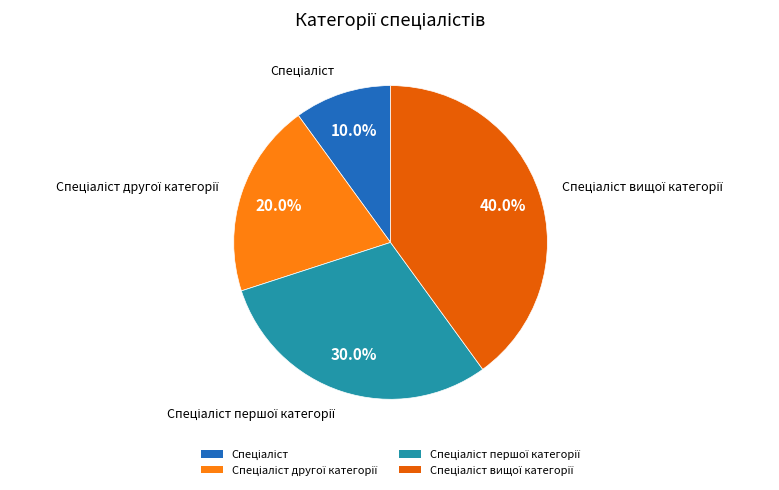

To the nearest percent, what is the difference between the largest and smallest slice percentages?

30%